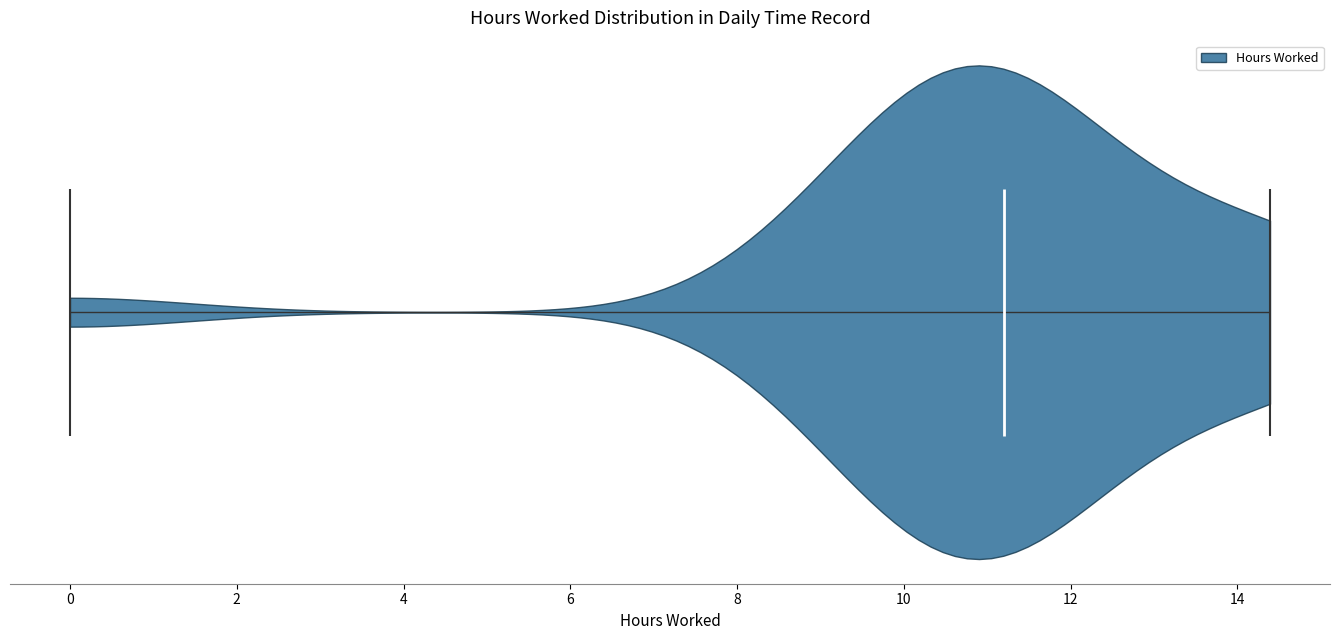

Read this violin plot against the x-axis: where its median line is, and the lowest and highest points the violin reaches. The values are not printed on the chart, so give them approximately, as read against the axis.

median line 11.2, lowest point 0.0, highest point 14.4